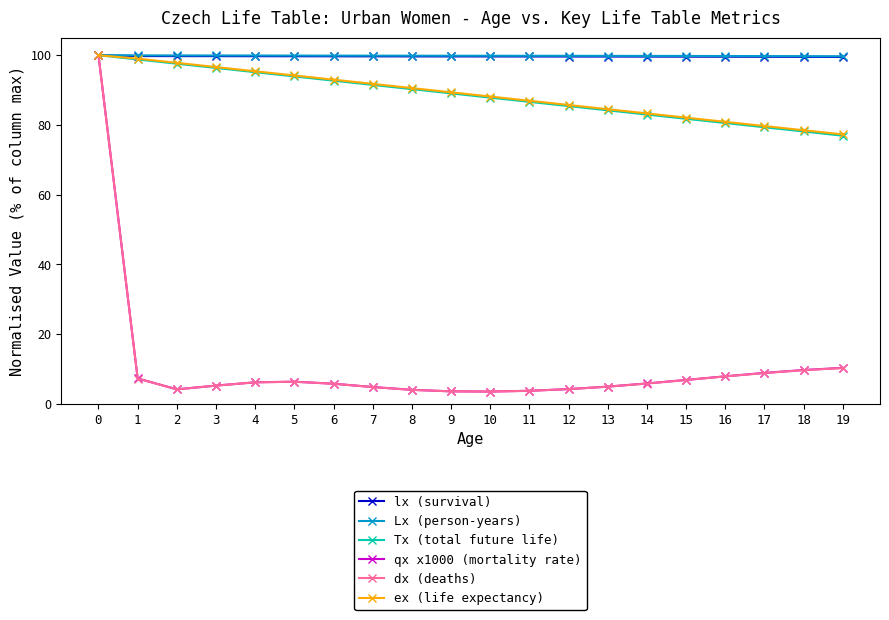

Is this an area chart (filled region under the line)?

No